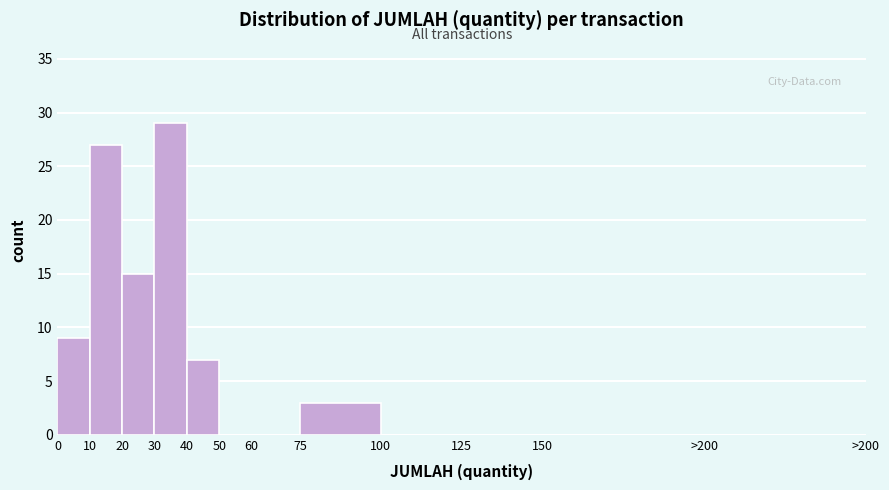

Reading right to left, what are all the values shown in this chart?

>200=0	150=0	125=0	100=0	75=3	60=0	50=0	40=7	30=29	20=15	10=27	0=9